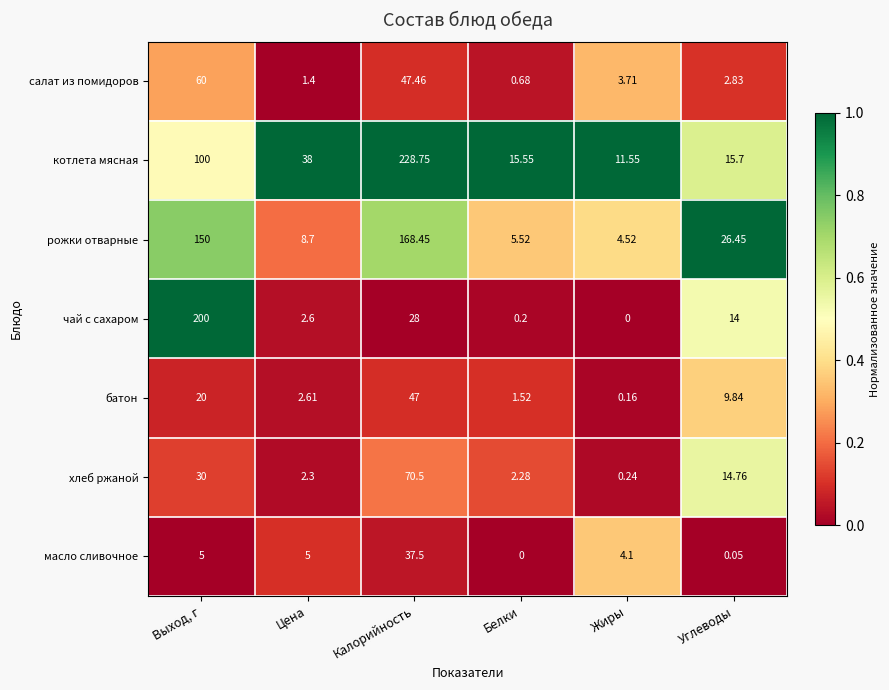

Rank the series by their maximum value, from lowest to highest.

масло сливочное, батон, салат из помидоров, хлеб ржаной, рожки отварные, чай с сахаром, котлета мясная